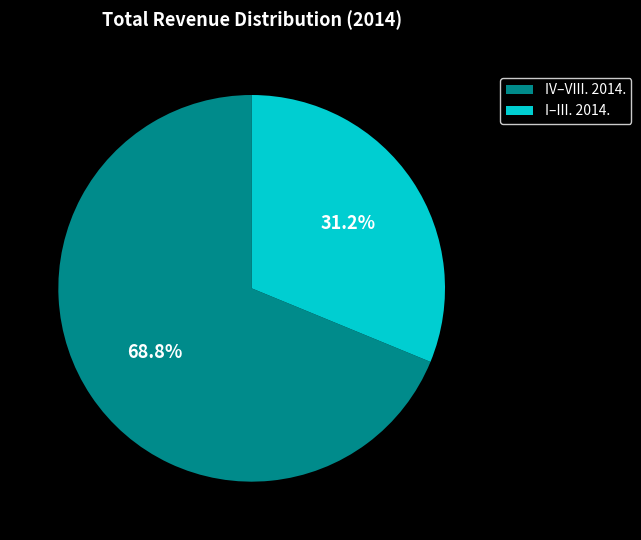

Which category has the biggest portion of the pie?

IV–VIII. 2014.